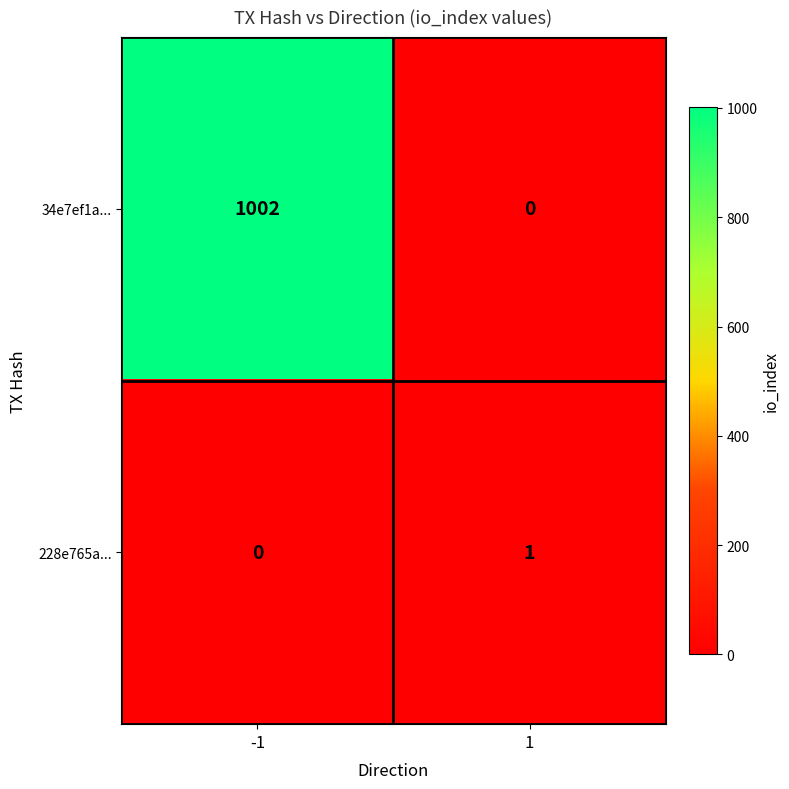

The 228e765a... series shows 0 at -1. True or false?

True